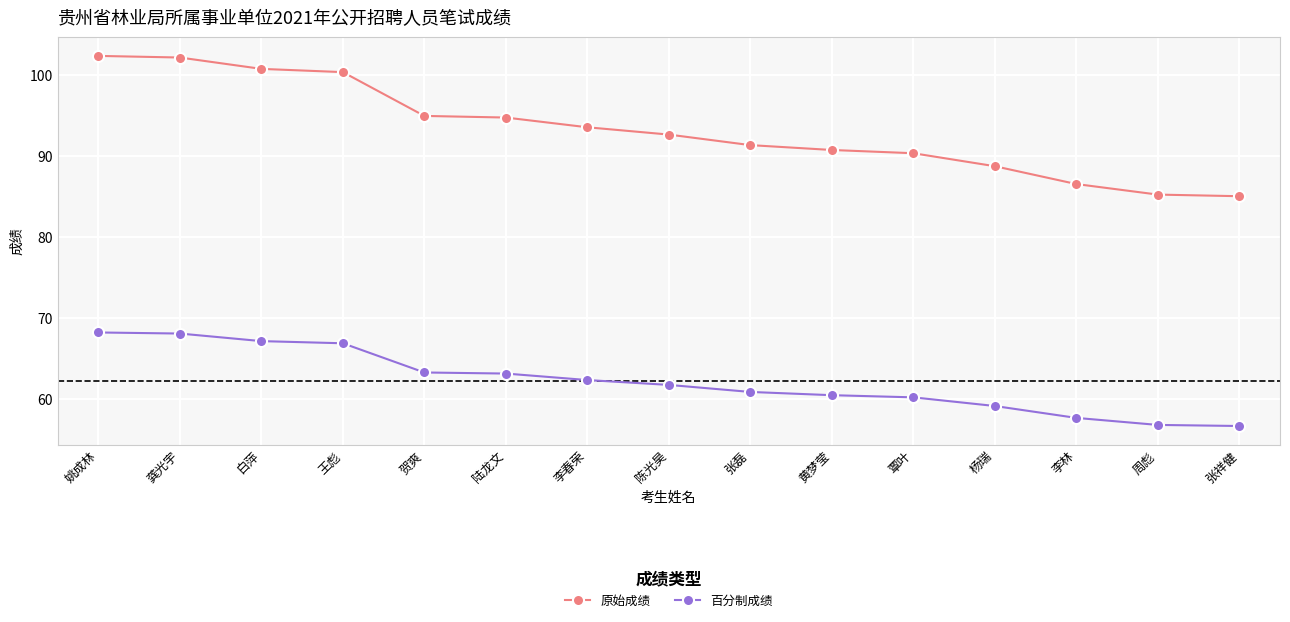

At which label does 原始成绩 first exceed 92?

姚成林